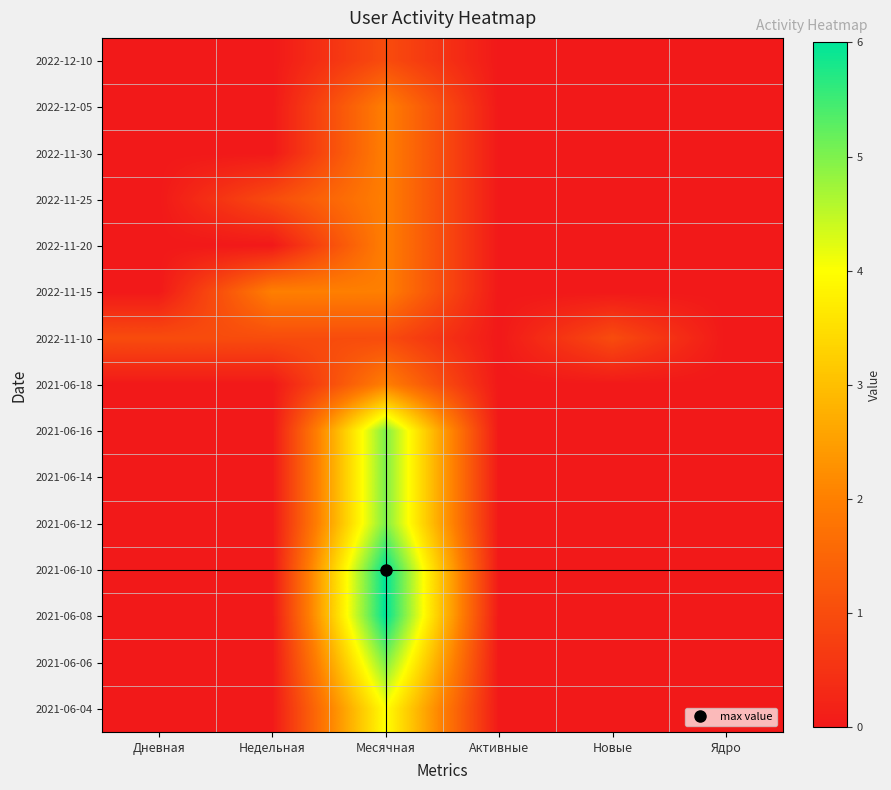

List the series in order of their peak value, lowest first.

2022-12-10, 2022-11-10, 2022-12-05, 2022-11-30, 2022-11-25, 2022-11-20, 2022-11-15, 2021-06-18, 2021-06-04, 2021-06-16, 2021-06-14, 2021-06-12, 2021-06-06, 2021-06-10, 2021-06-08